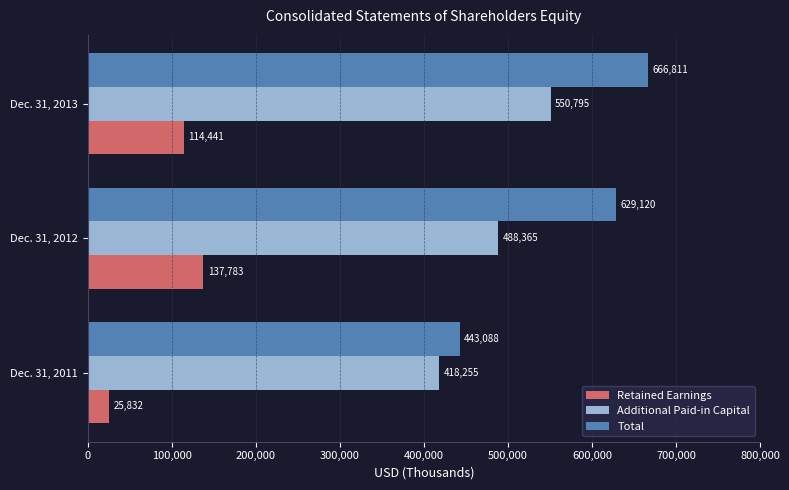

What is the spread (max minus min) of values at Dec. 31, 2011?

417256